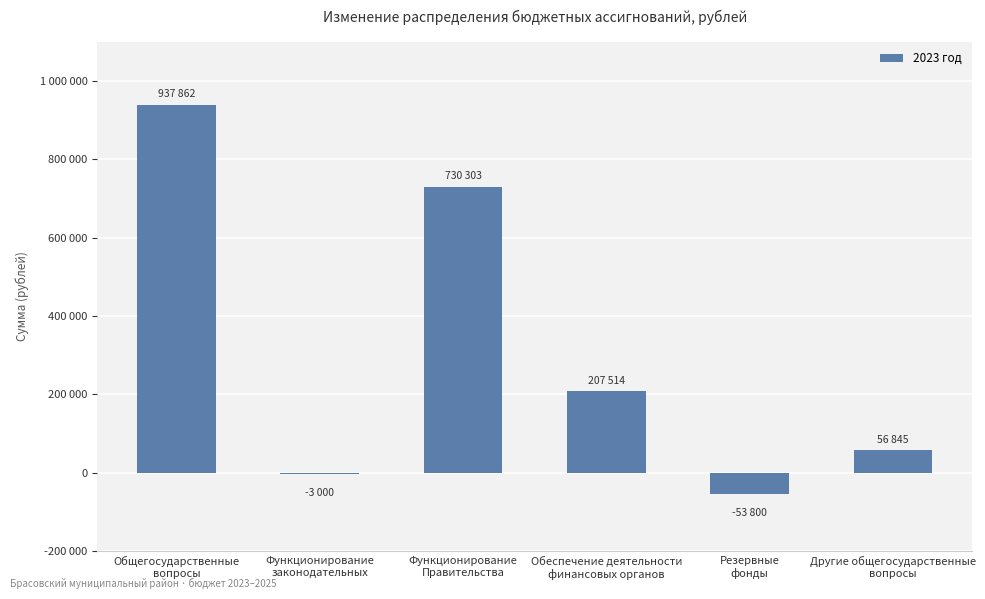

Are the bars horizontal?

No